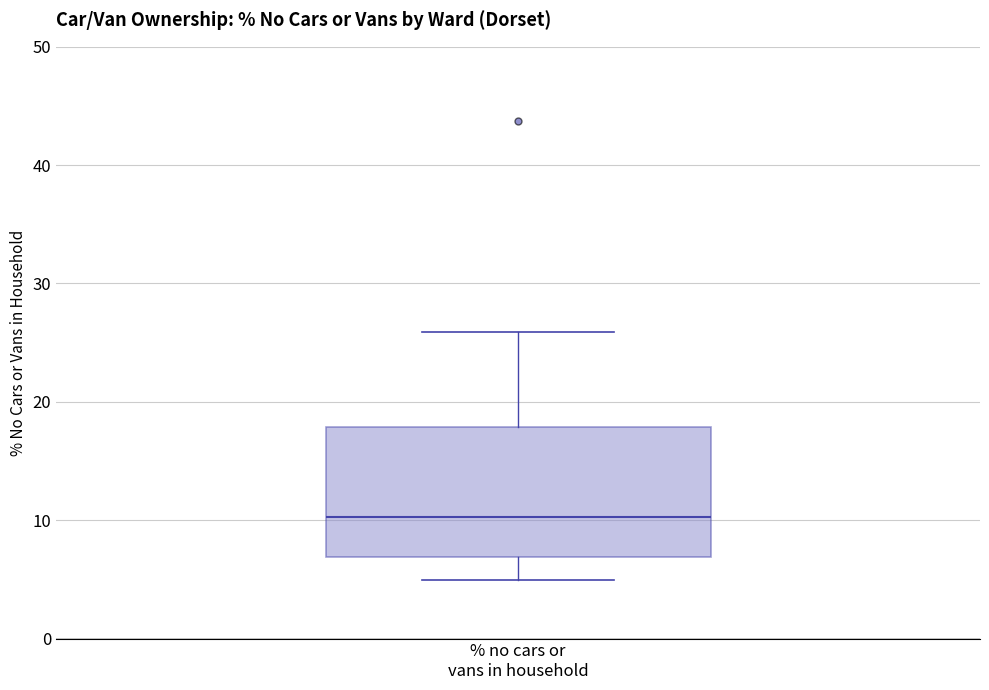

Transcribe this box plot: give where the median line is, the range the box spans, and where the two whiskers end, as read against the y-axis. The values are not printed on the chart, so give them approximately, as read against the axis.

median 10, box 7 to 18, whiskers 5 to 26